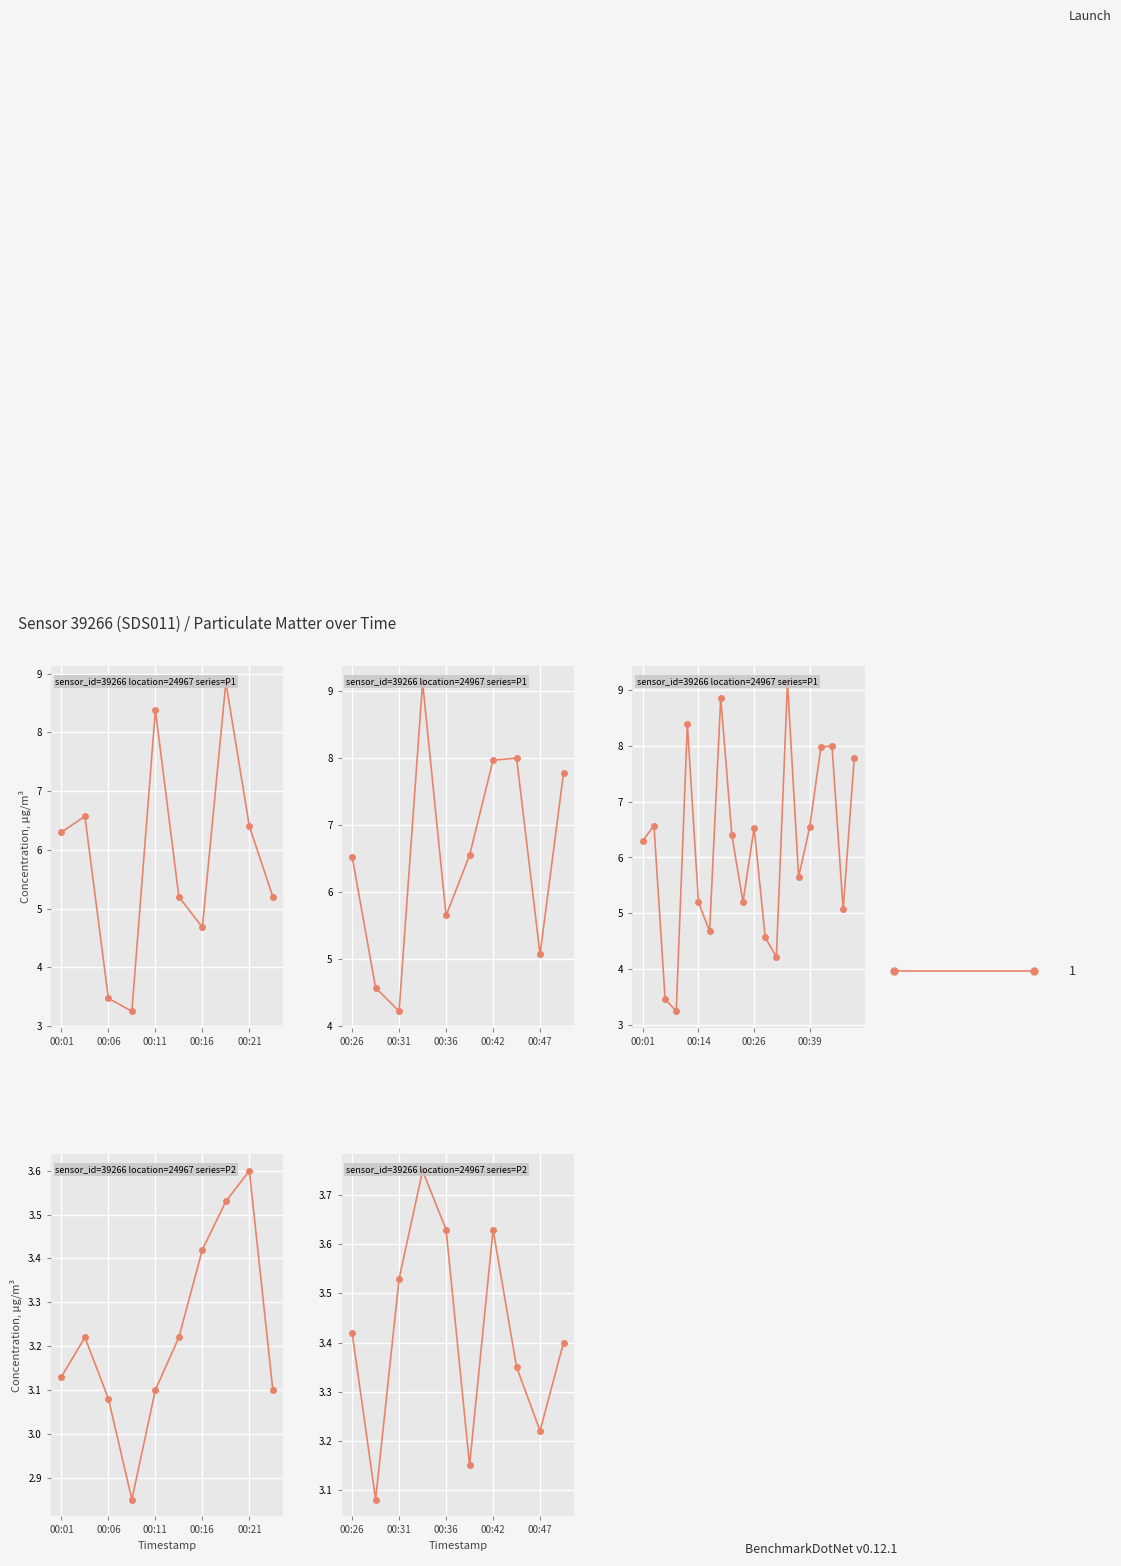

Reading left to right, transcribe all the data shown in this chart.

00:01=6.3	00:04=6.6	00:06=3.5	00:09=3.2	00:11=8.4	00:14=5.2	00:16=4.7	00:19=8.8	00:21=6.4	00:24=5.2	00:26=6.5	00:29=4.6	00:31=4.2	00:34=9.1	00:36=5.7	00:39=6.5	00:42=8.0	00:44=8.0	00:47=5.1	00:49=7.8